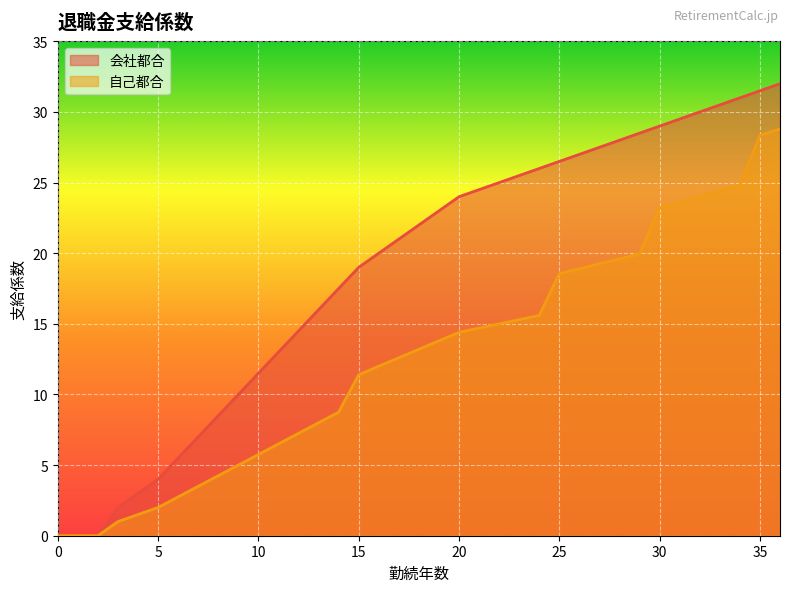

Which series changed the most between 6 and 28?

会社都合